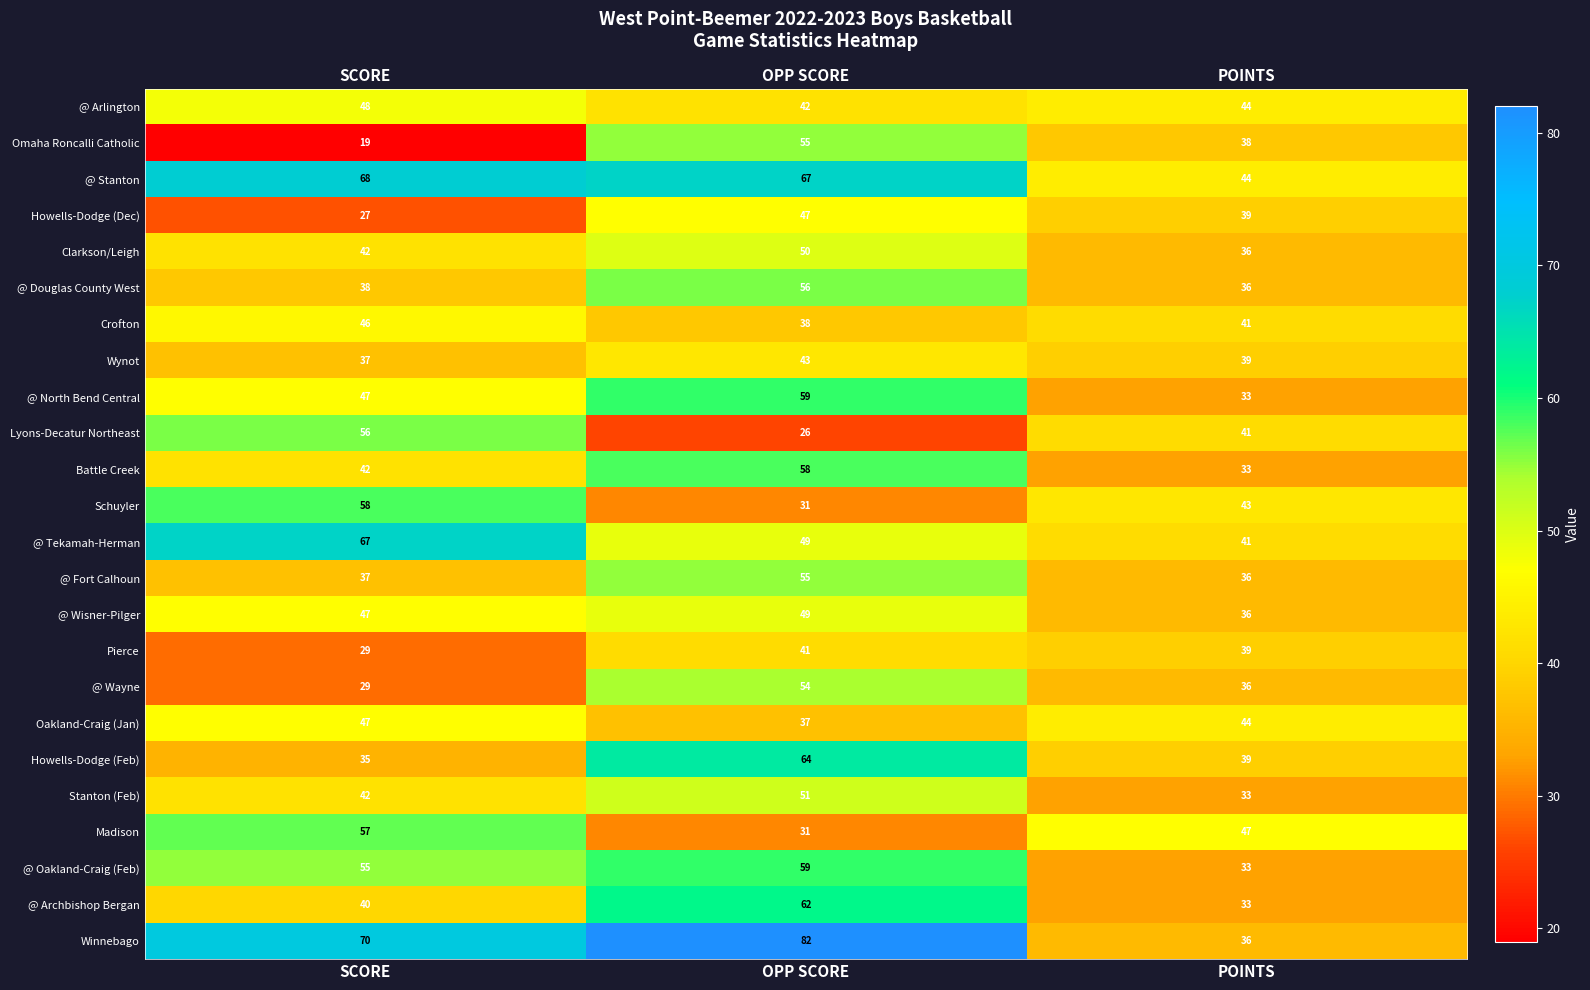

What is the difference between the maximum and minimum values in the Pierce series?

12